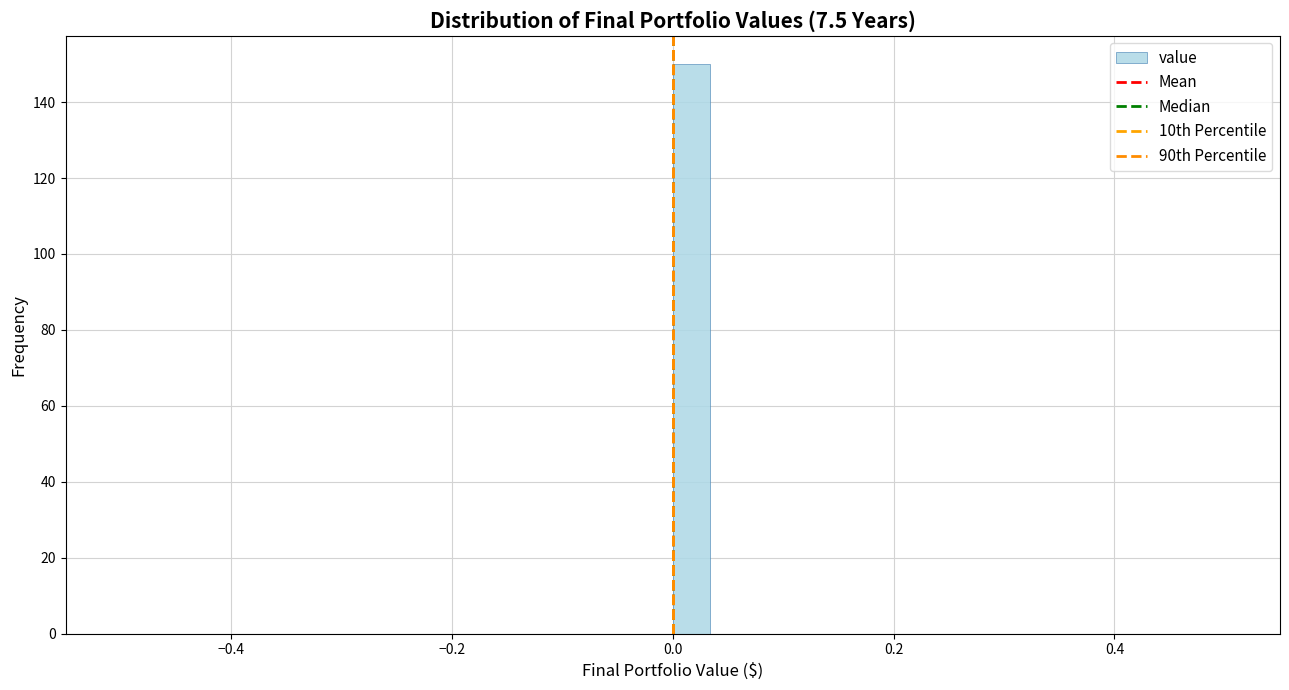

Around what value on the x-axis is the tallest bar? Give the approximate position of its centre, as read against the axis.

0.02